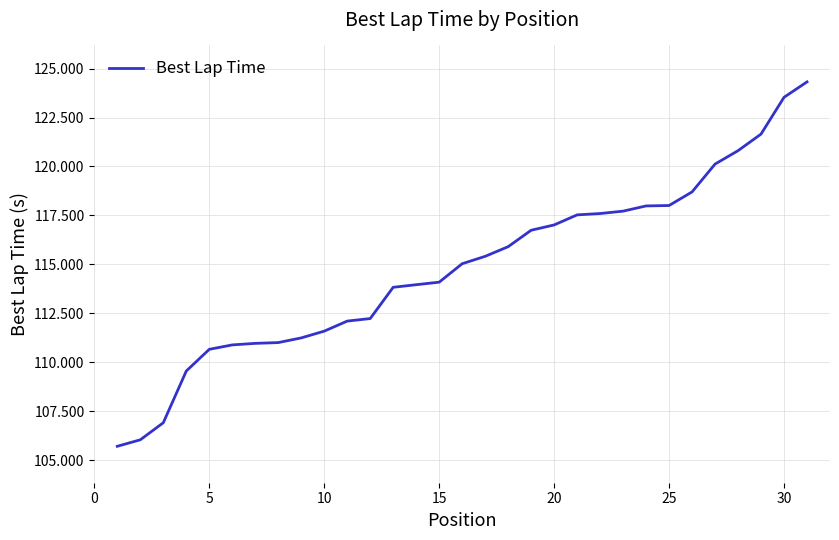

What is the minimum value shown in the chart?

105.7